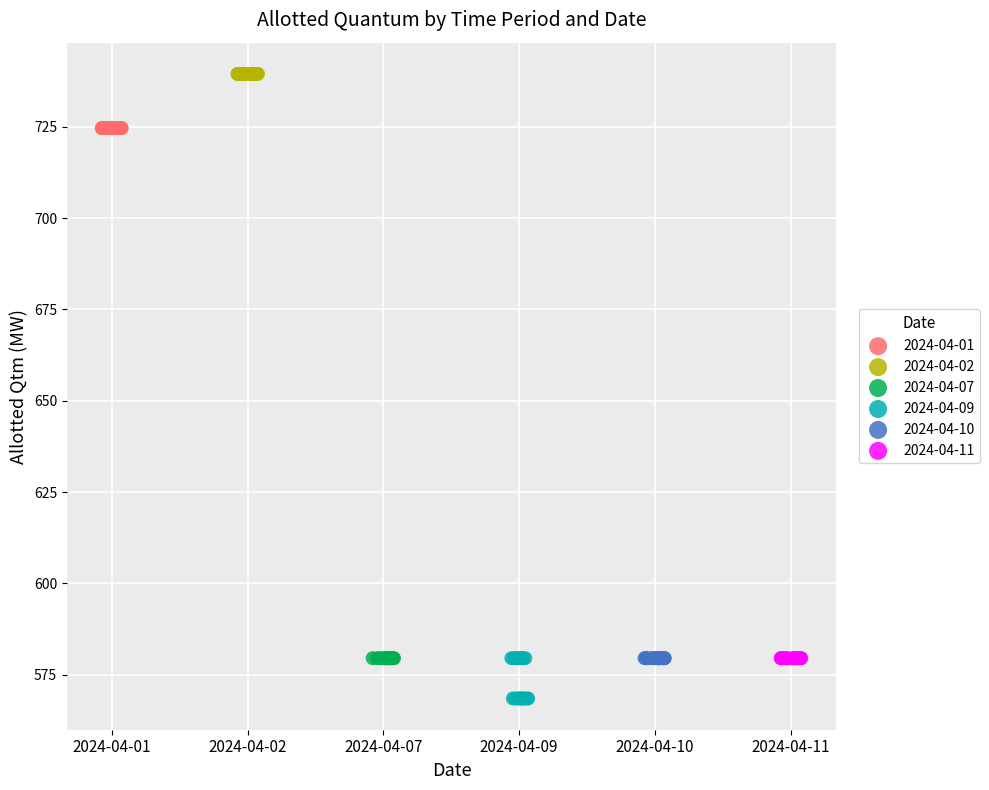

What are all the series names shown in the legend?

2024-04-01, 2024-04-02, 2024-04-07, 2024-04-09, 2024-04-10, 2024-04-11